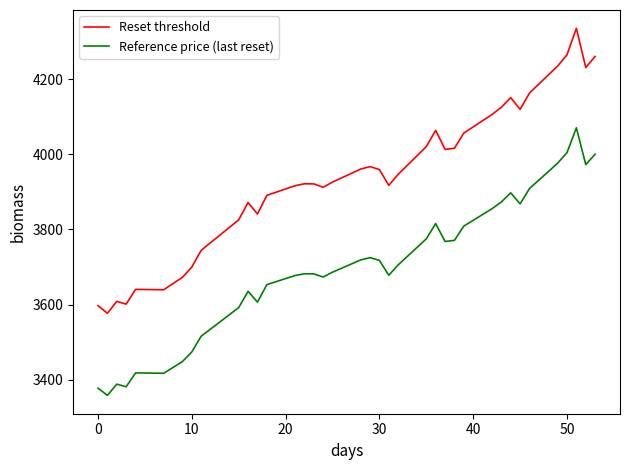

What is the greatest value displayed?

4335.1